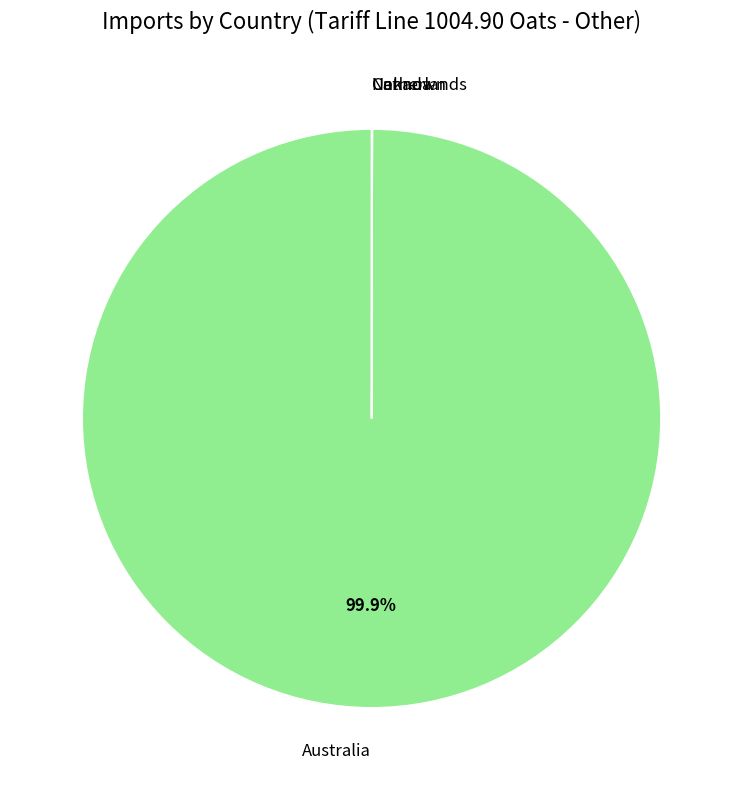

Which slice represents more than half of the pie?

Australia